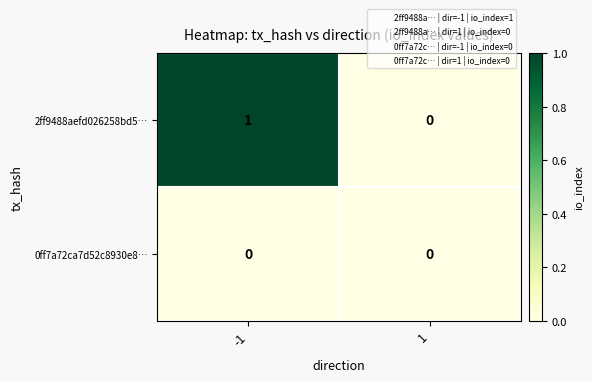

Reading left to right, extract all data points from this chart.

2ff9488aefd026258bd5…: -1=1	1=0
0ff7a72ca7d52c8930e8…: -1=0	1=0